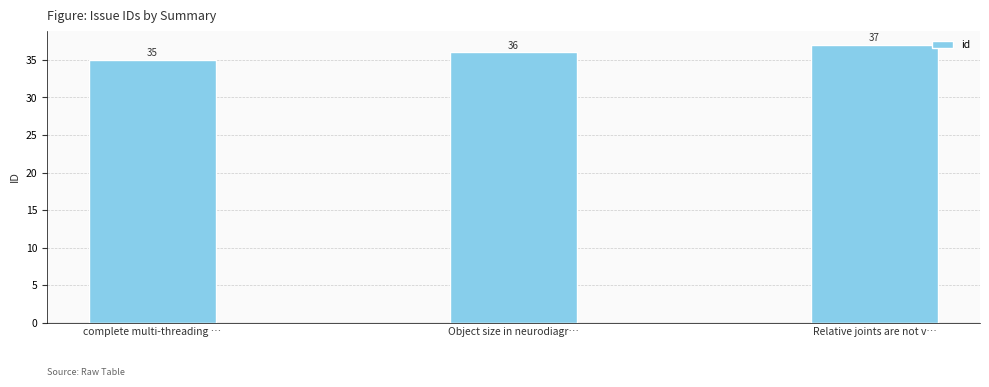

What is the value of the 2nd bar from the left?

36